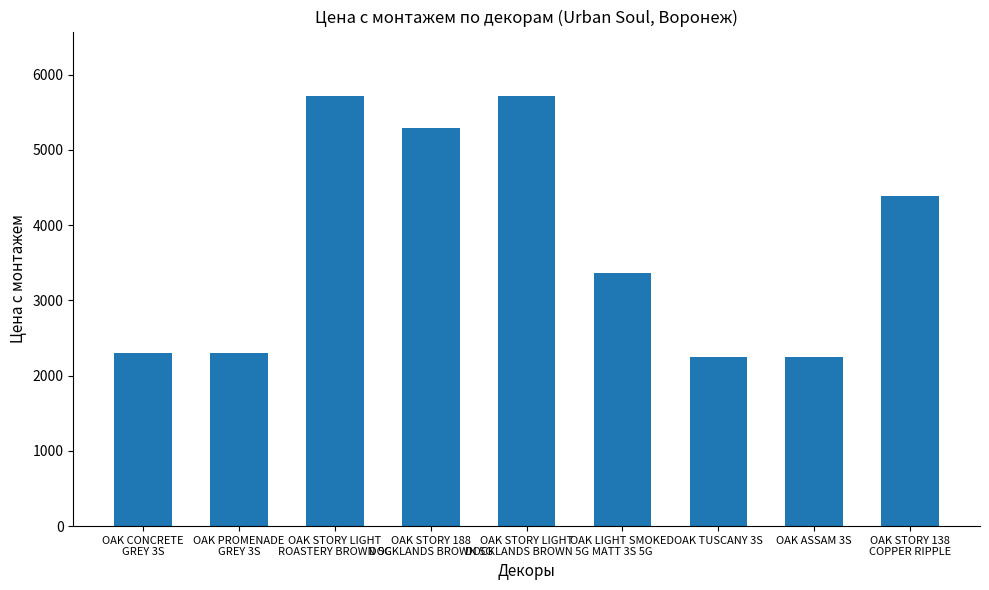

What is the greatest value displayed?

5715